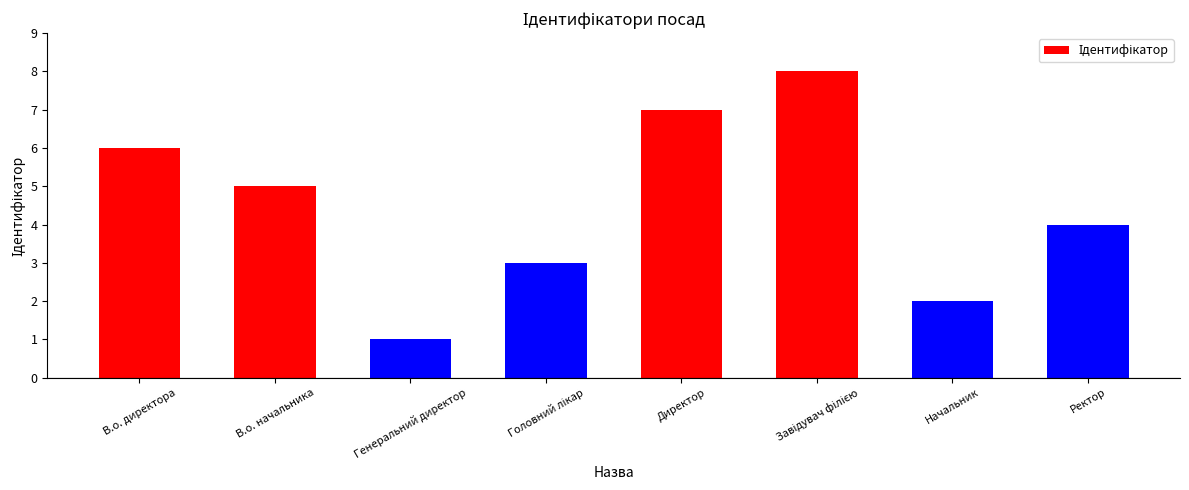

Does the chart contain stacked bars?

No